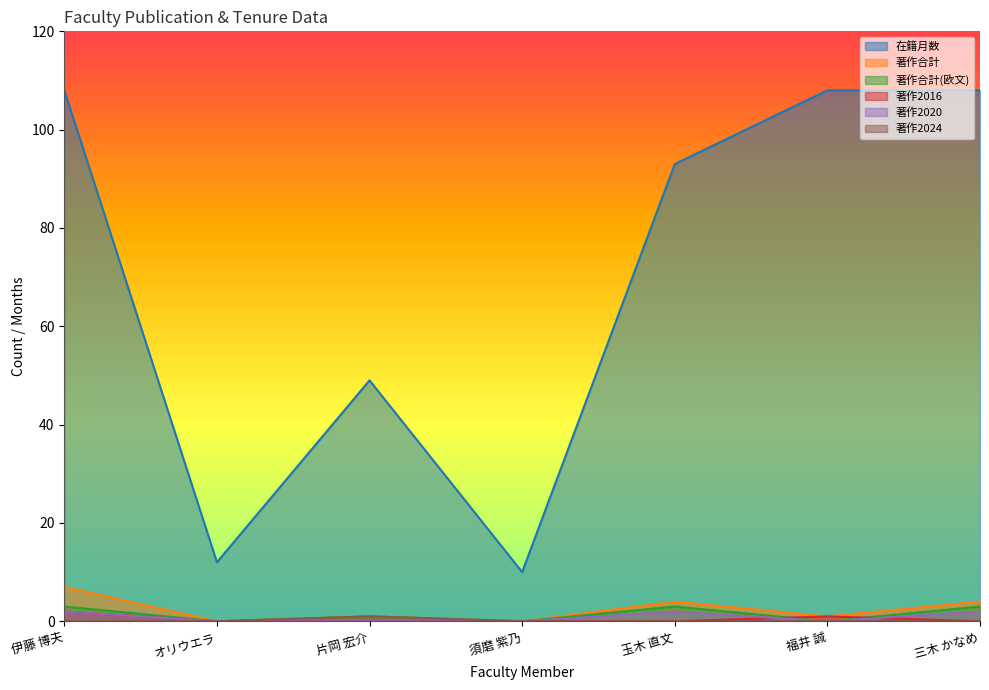

What is the difference between the maximum and minimum values in the 著作合計 series?

7